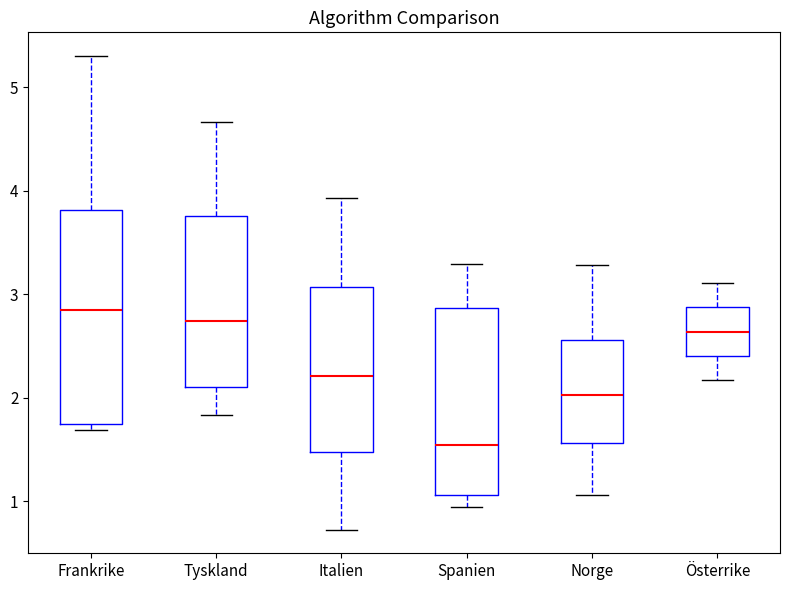

Where does the lower whisker of the box for Spanien end on the y-axis? The values are not printed on the chart, so give them approximately, as read against the axis.

0.9